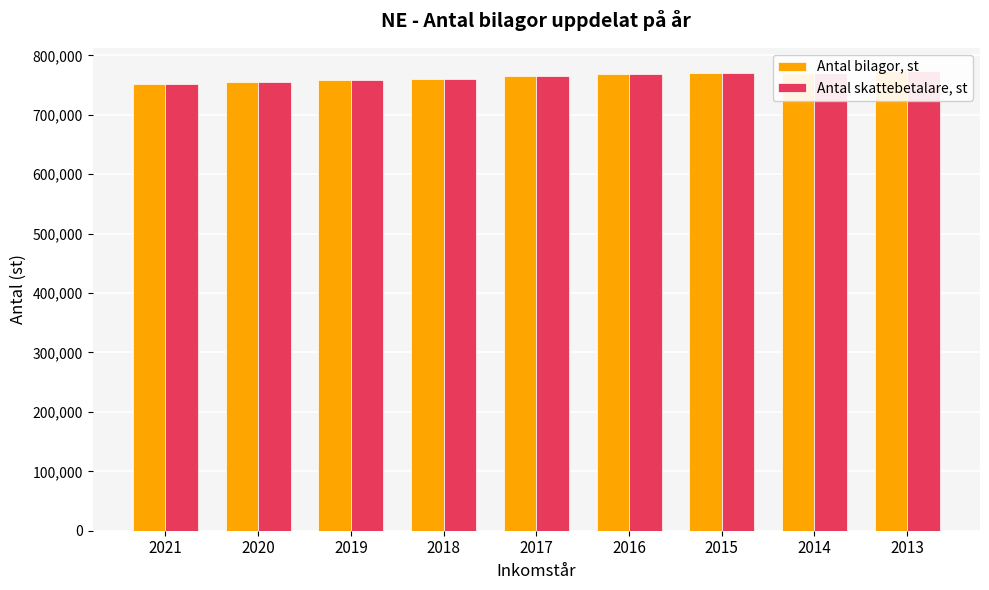

Reading right to left, what are all the values shown in this chart?

Antal bilagor, st: 774080	770280	769876	768787	765965	761153	759162	755357	751373
Antal skattebetalare, st: 773976	770139	769773	768705	765904	761076	759088	755303	751328